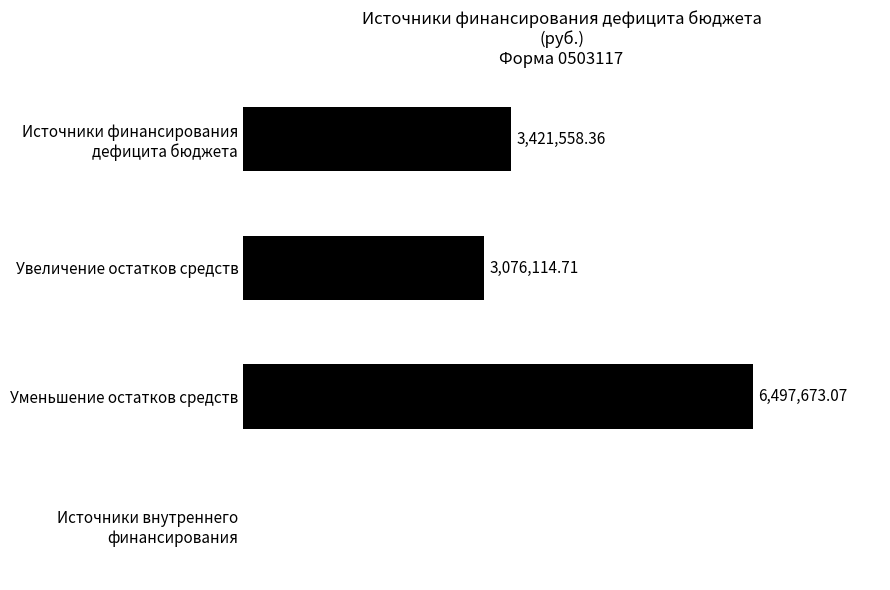

Are the bars horizontal?

Yes